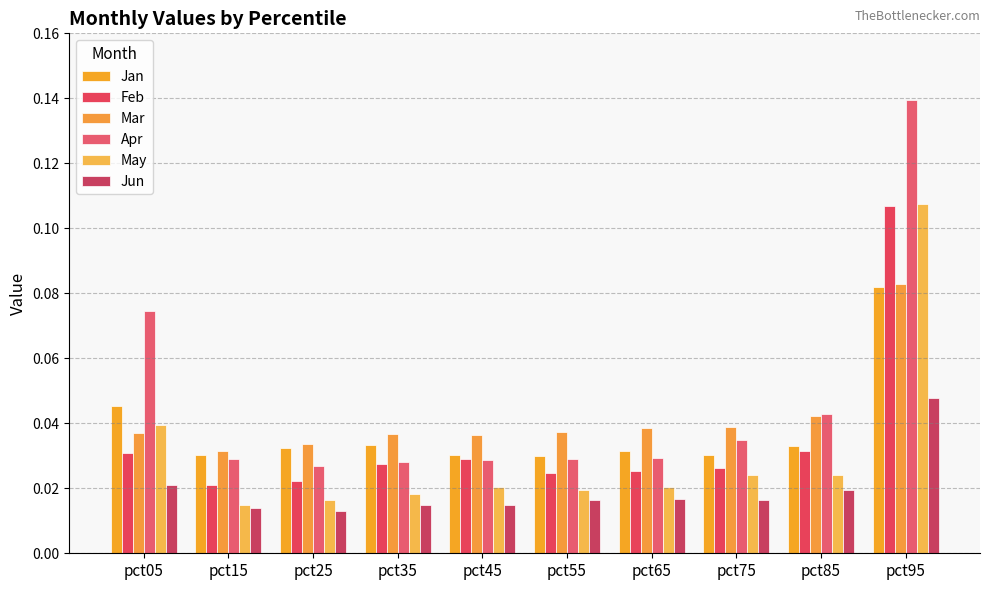

How many Feb values are between 0 and 1?

10